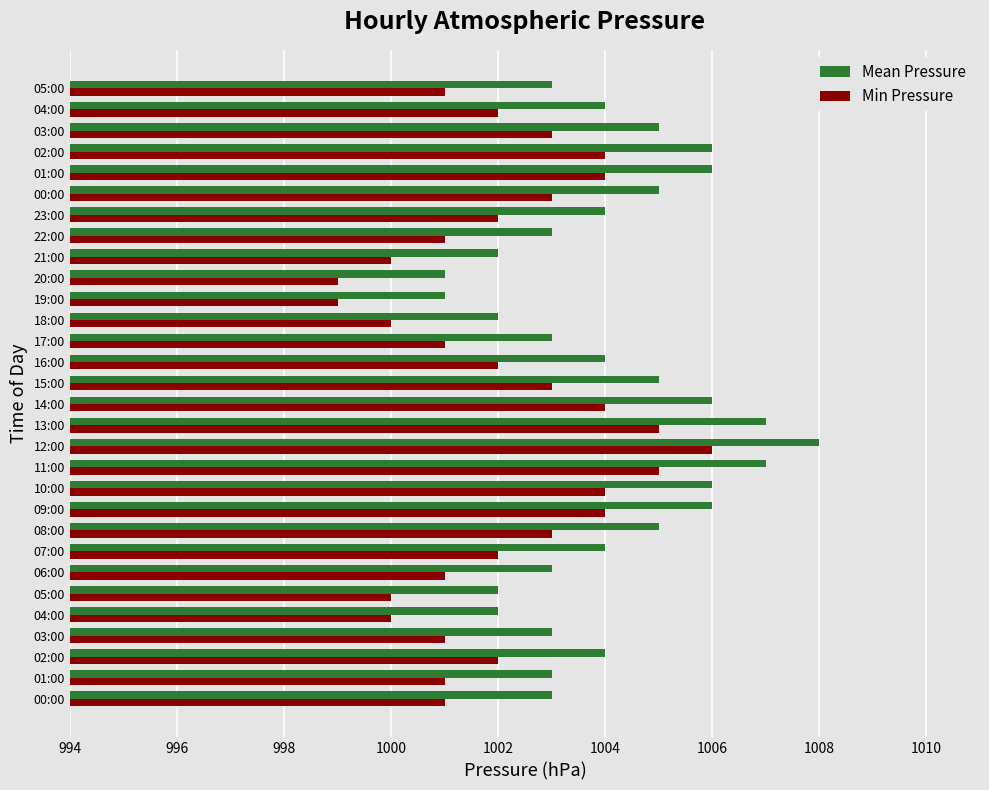

How many series are shown in this chart?

2